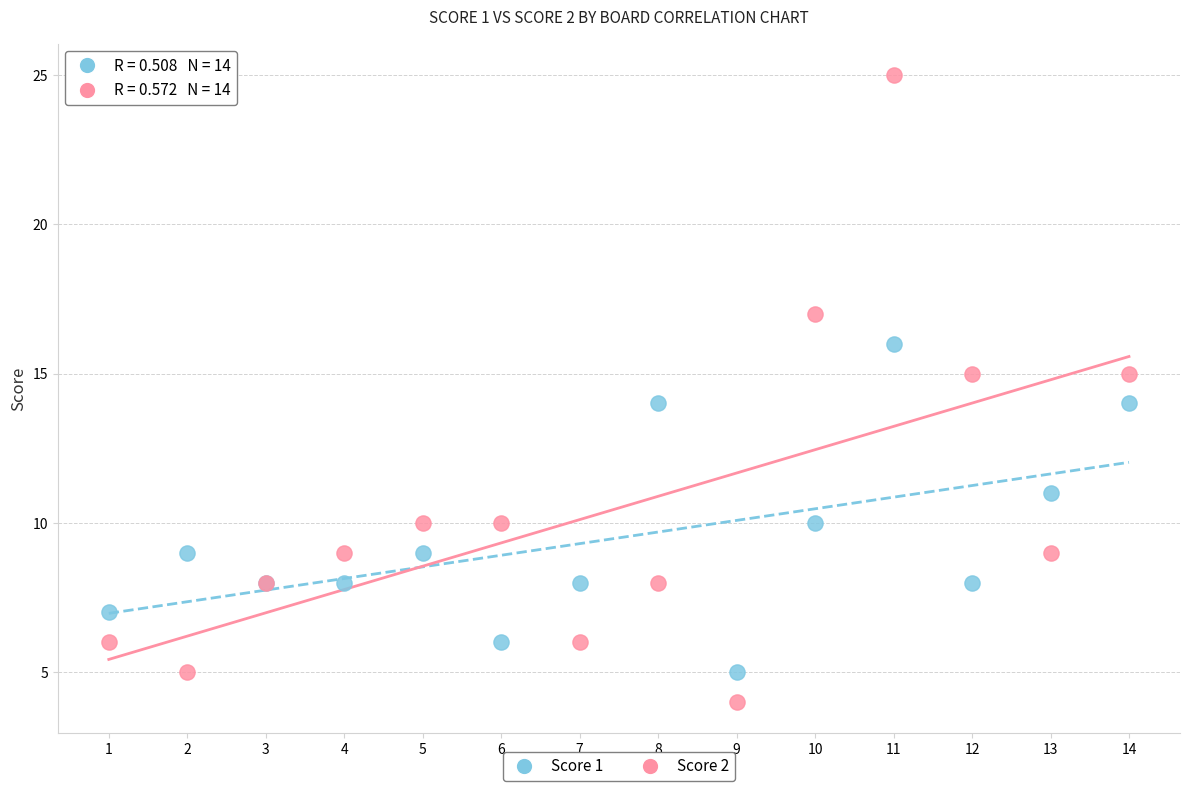

Which series reaches the maximum Y coordinate?

Score 2